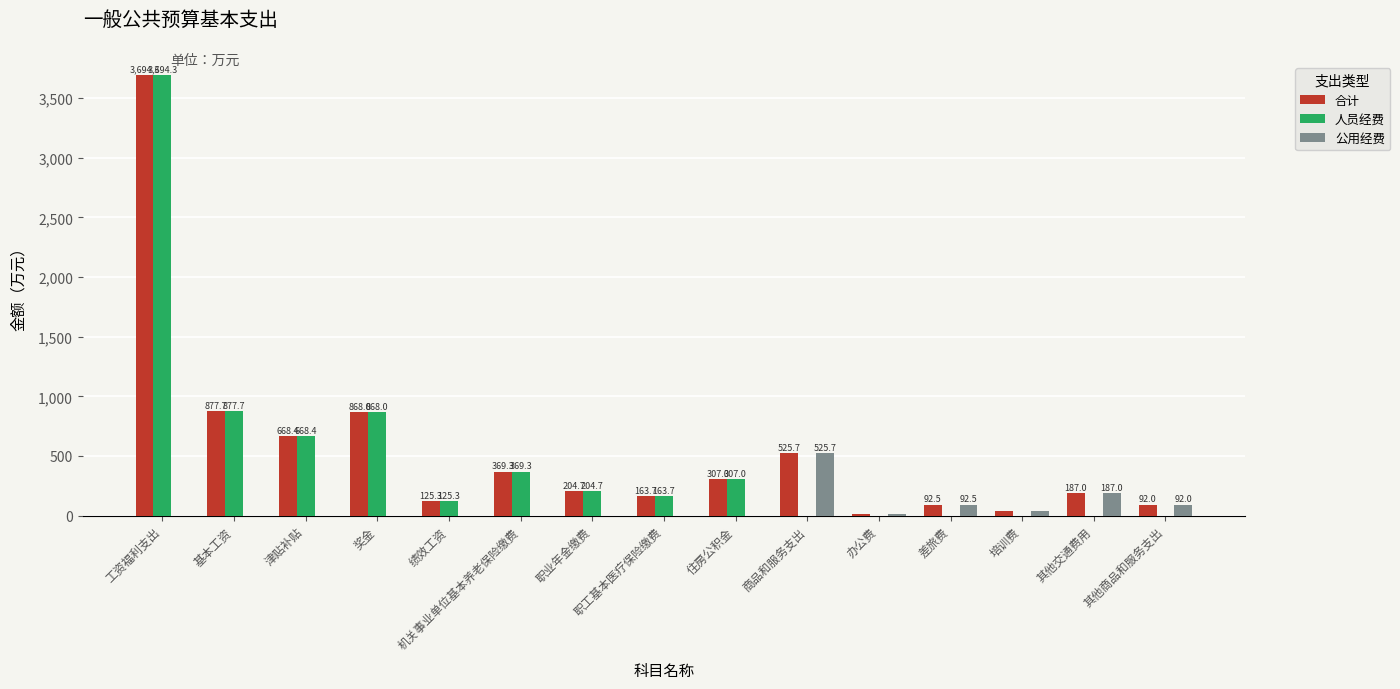

Is it true that 人员经费 equals -2477.5 at 办公费?

False